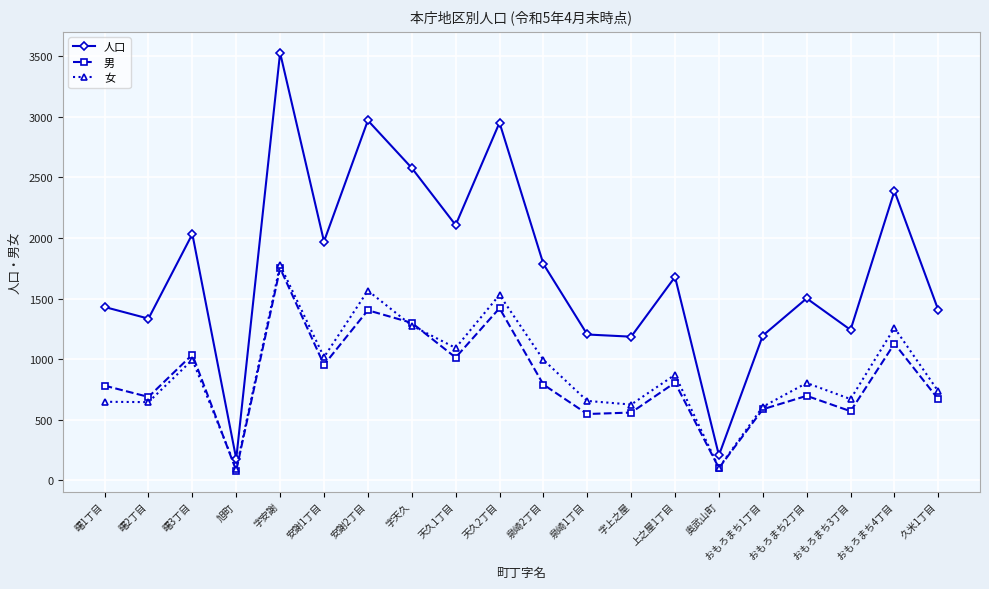

What is the minimum value for 人口?

178